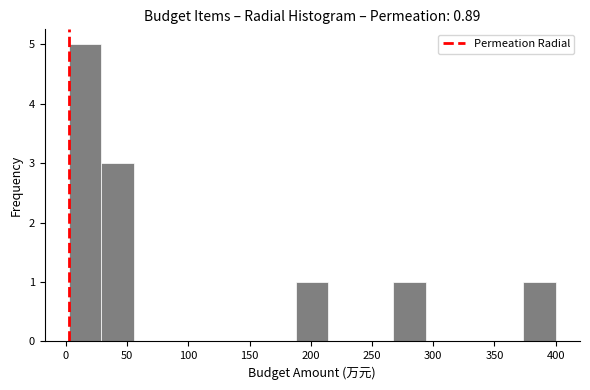

How tall is the bar that spans 375 to 400 on the x-axis? Neither the bar edges nor the heights are printed on the chart, so give them approximately, as read against the axes.

1